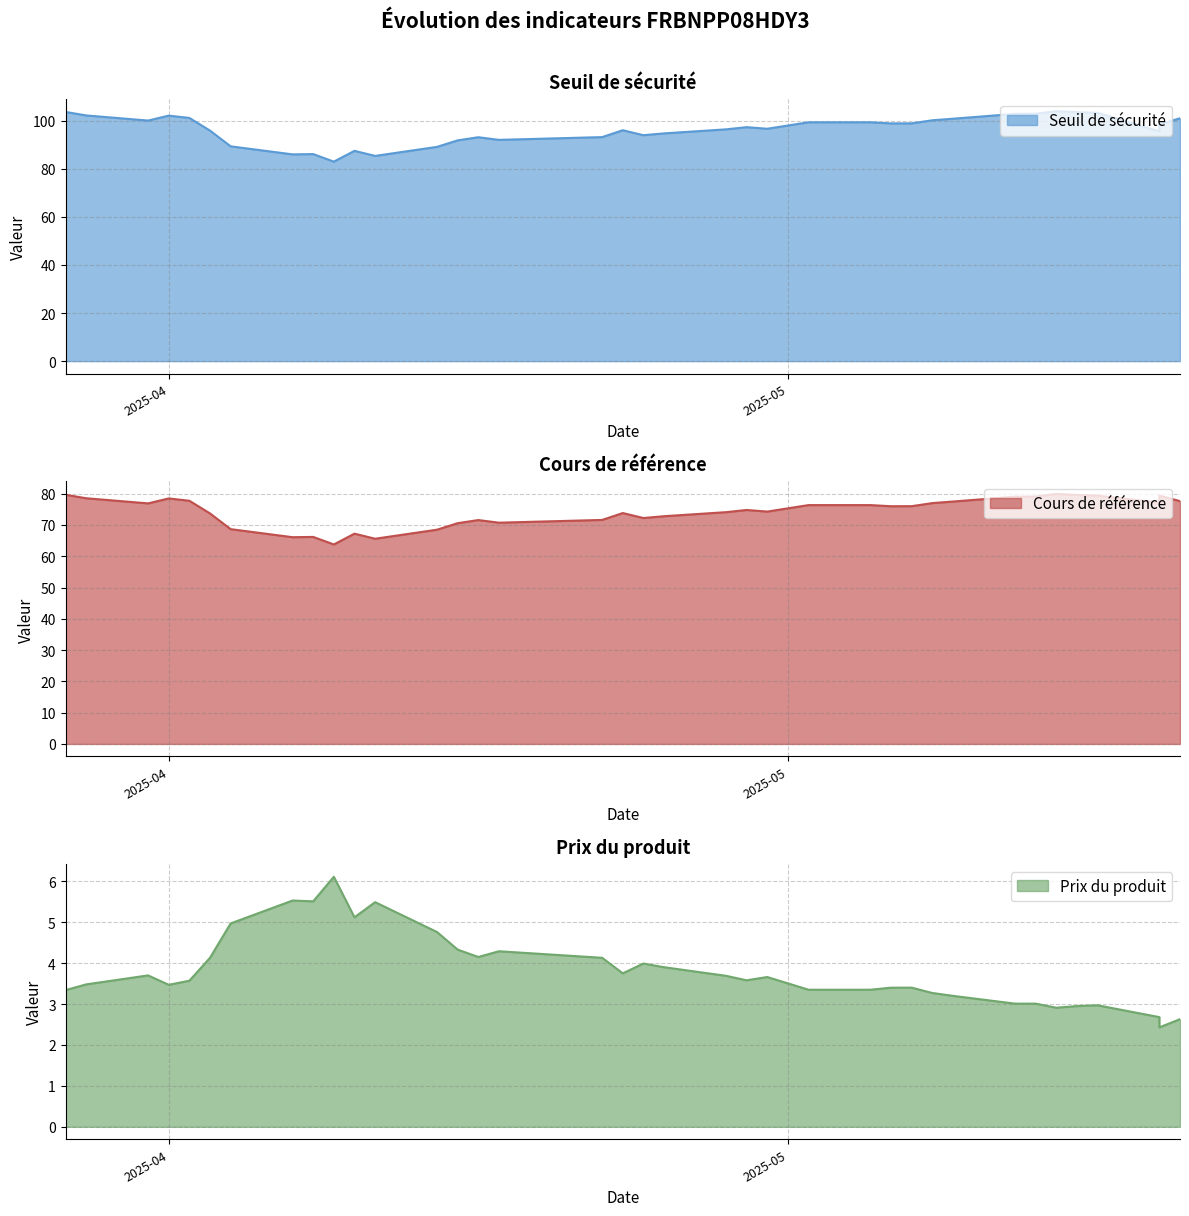

True or false: Cours de référence and Prix du produit intersect in this chart.

False